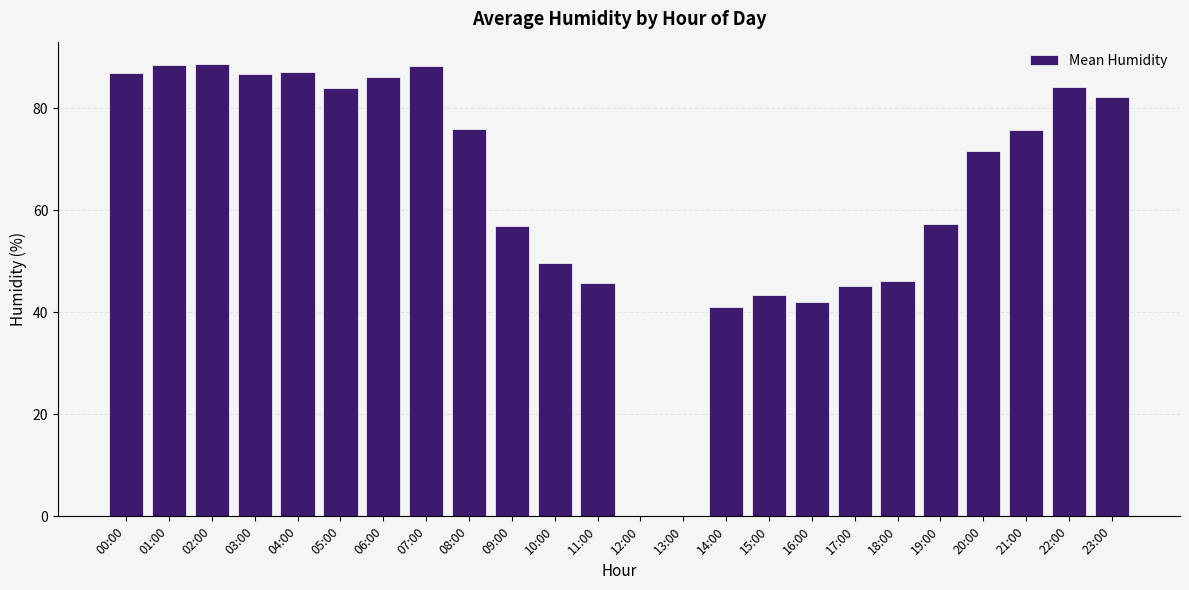

The chart shows a value of 45.1 at 17:00. True or false?

True